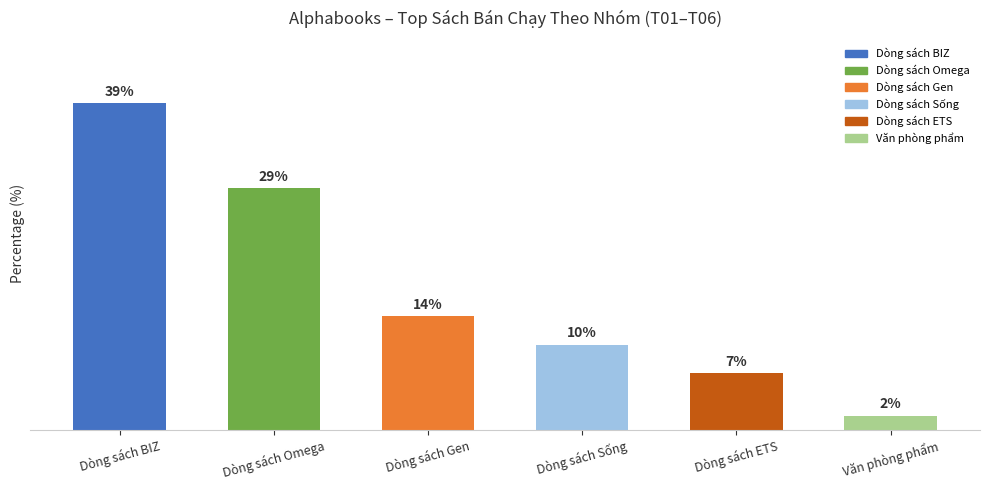

Reading right to left, list all the values displayed in this chart.

Văn phòng phẩm=1.7	Dòng sách ETS=6.8	Dòng sách Sống=10.2	Dòng sách Gen=13.6	Dòng sách Omega=28.8	Dòng sách BIZ=39.0